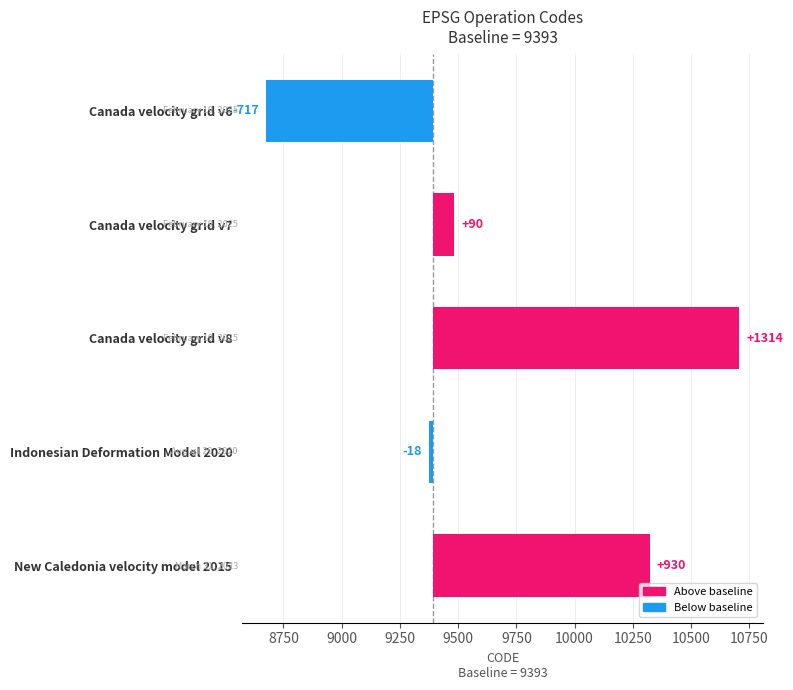

List the labels in order of value, largest first.

Canada velocity grid v8, New Caledonia velocity model 2015, Canada velocity grid v7, Indonesian Deformation Model 2020, Canada velocity grid v6